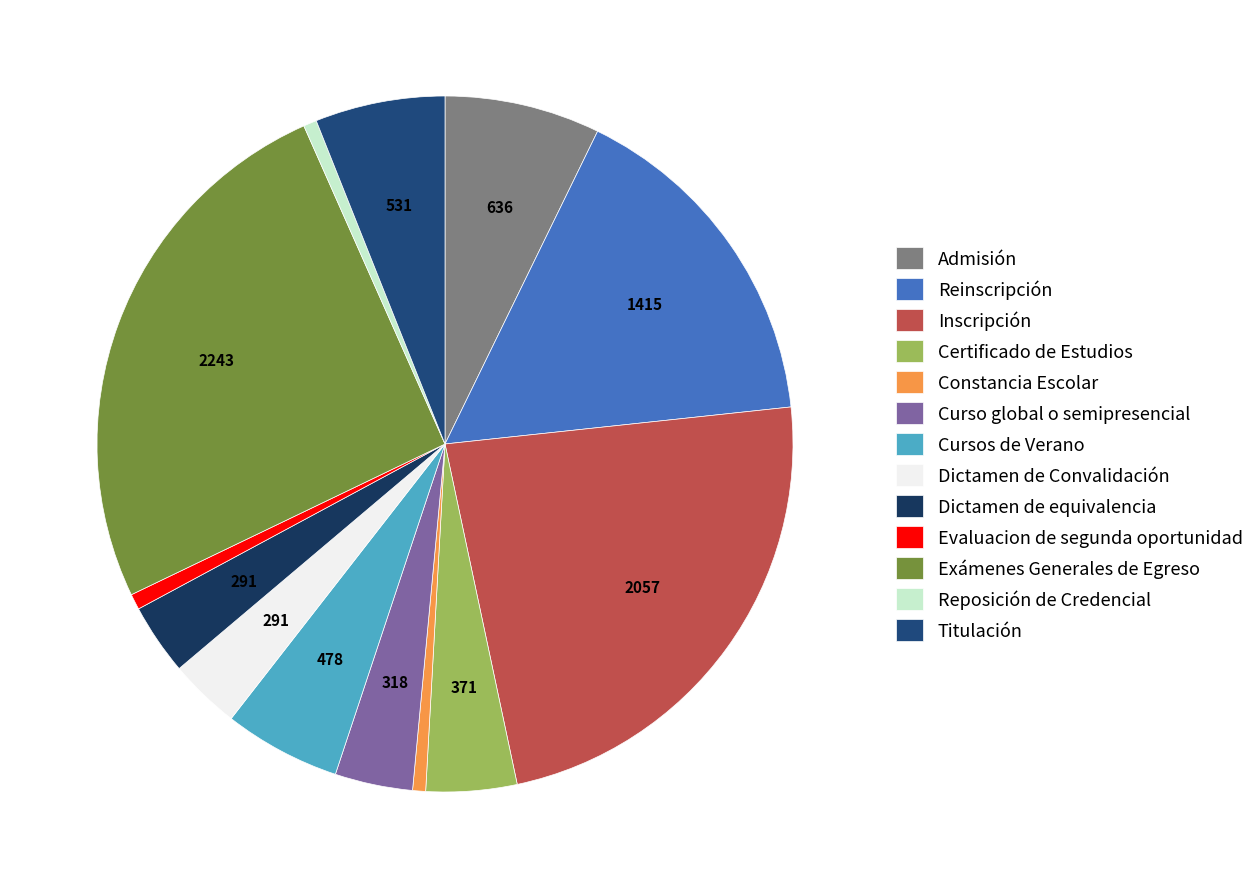

Combined, do Admisión and Inscripción account for over 50%?

No